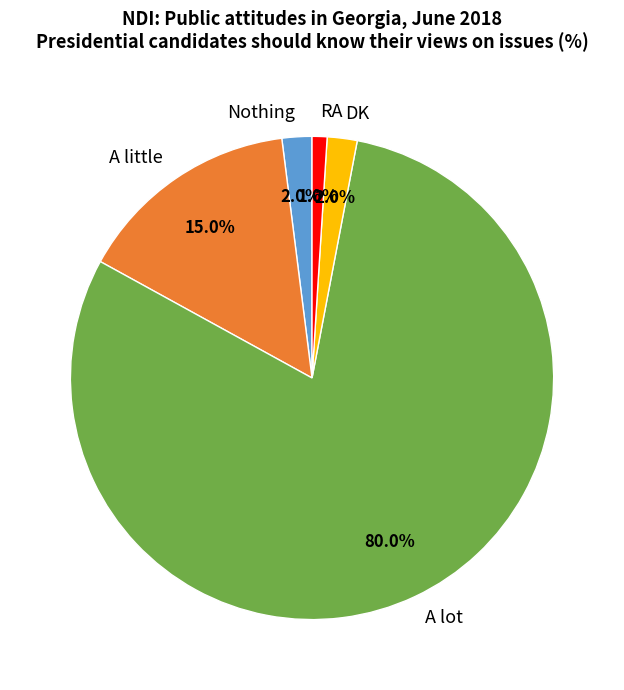

Is there a majority slice in this chart?

Yes